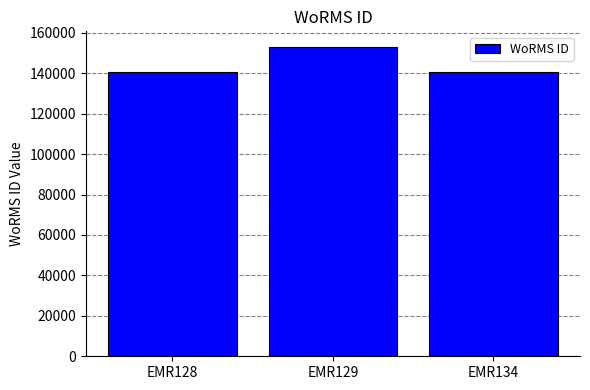

What is the value of the 1st bar from the left?

140621